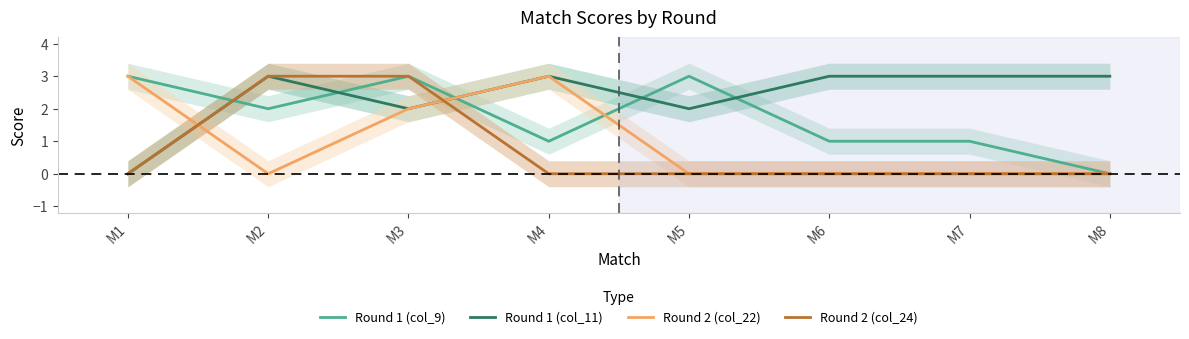

What is the greatest value displayed?

3